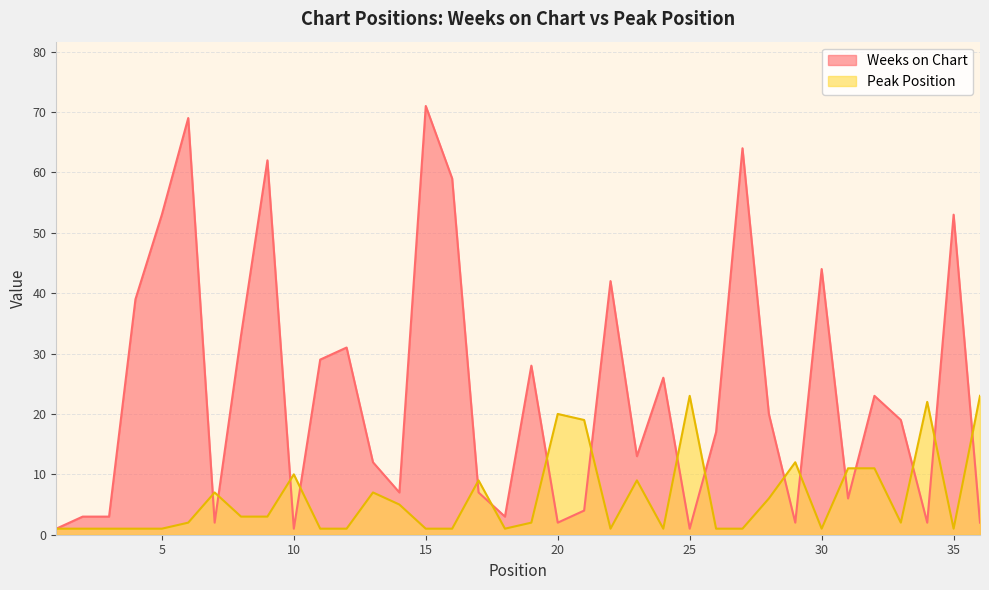

What is the value of the Weeks on Chart point at the 12th from the left?

31